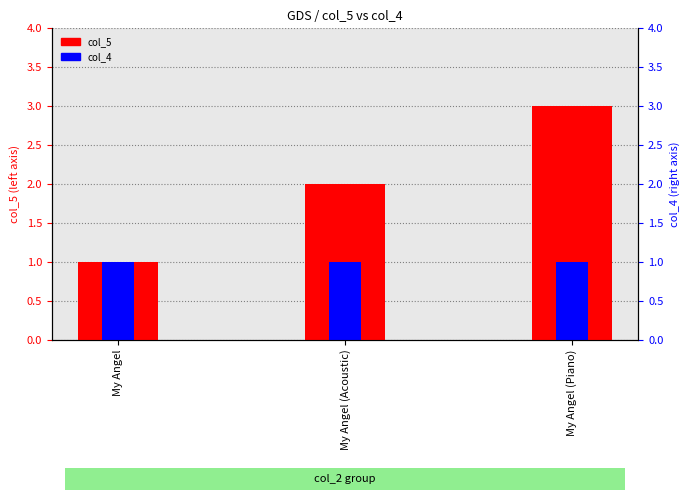

True or false: col_4 has a value of 1 at My Angel.

False